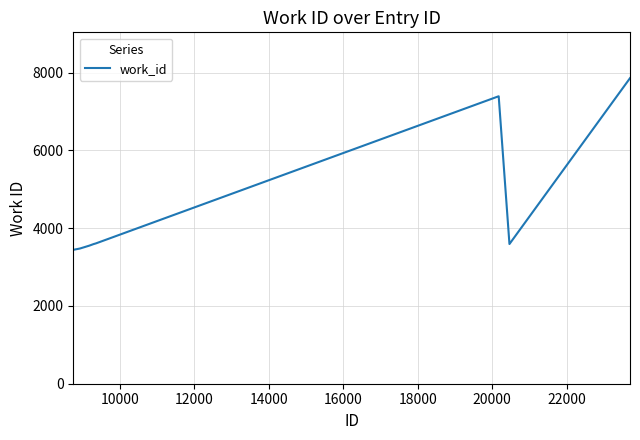

What is the maximum value shown in the chart?

7855